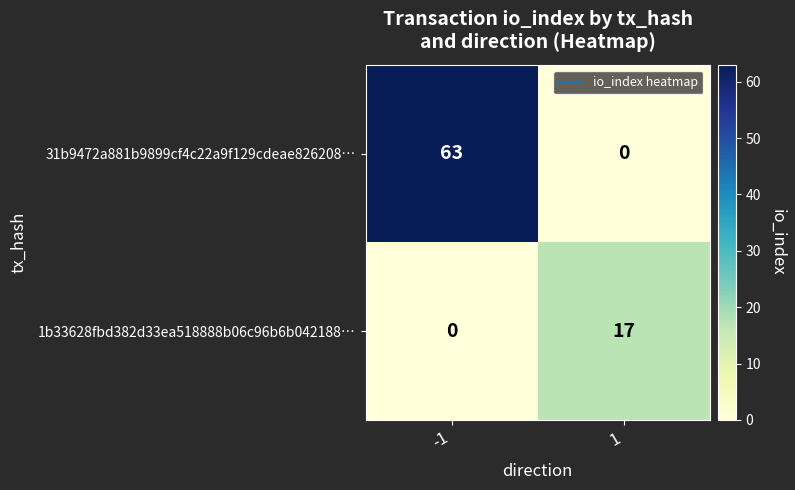

What value does the 31b9472a881b9899cf4c22a9f129cdeae826208… series have at -1?

63